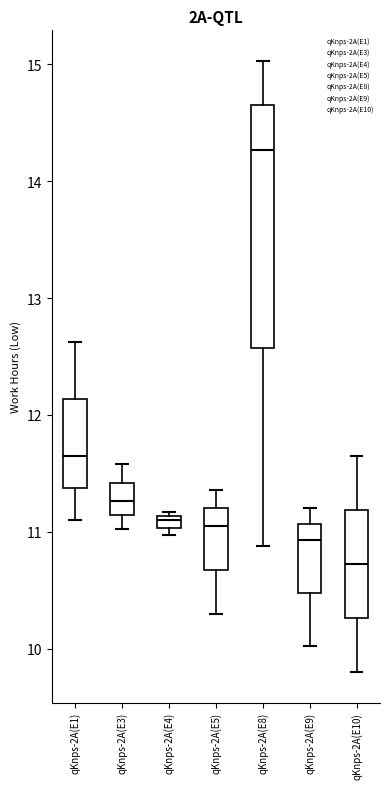

Where is the lower edge of the box for qKnps-2A(E10) on the y-axis? The values are not printed on the chart, so give them approximately, as read against the axis.

10.3